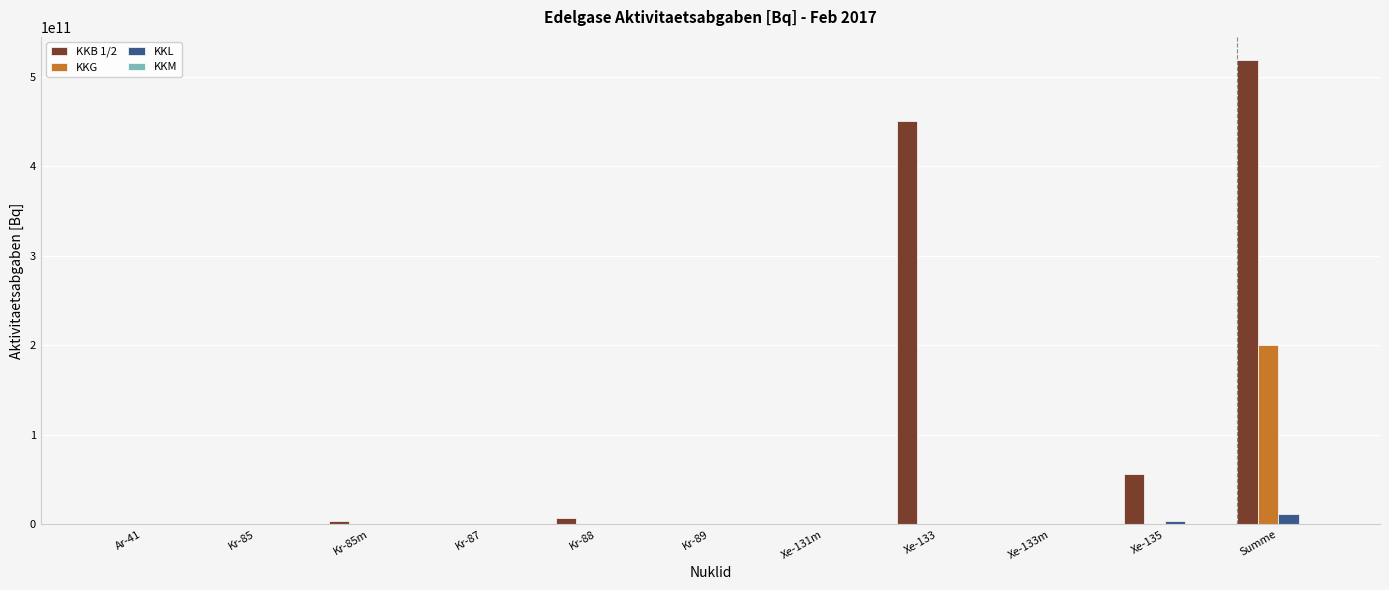

At which category is the sum across all series the highest?

Summe